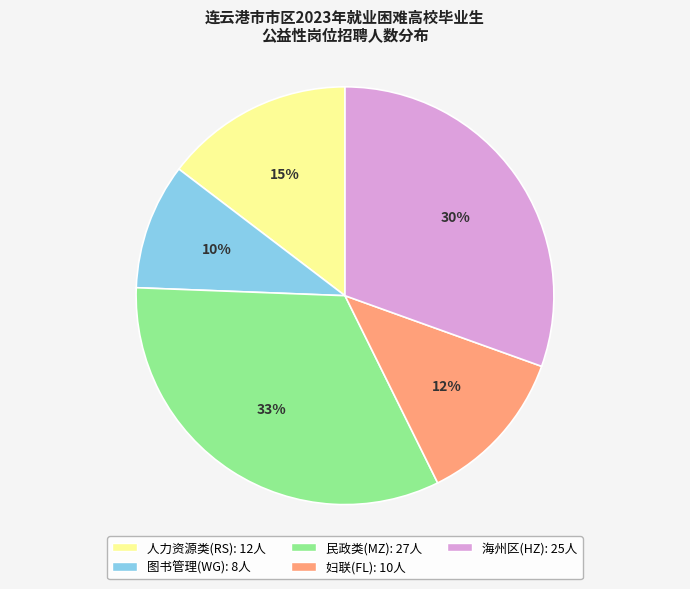

Is there a majority slice in this chart?

No